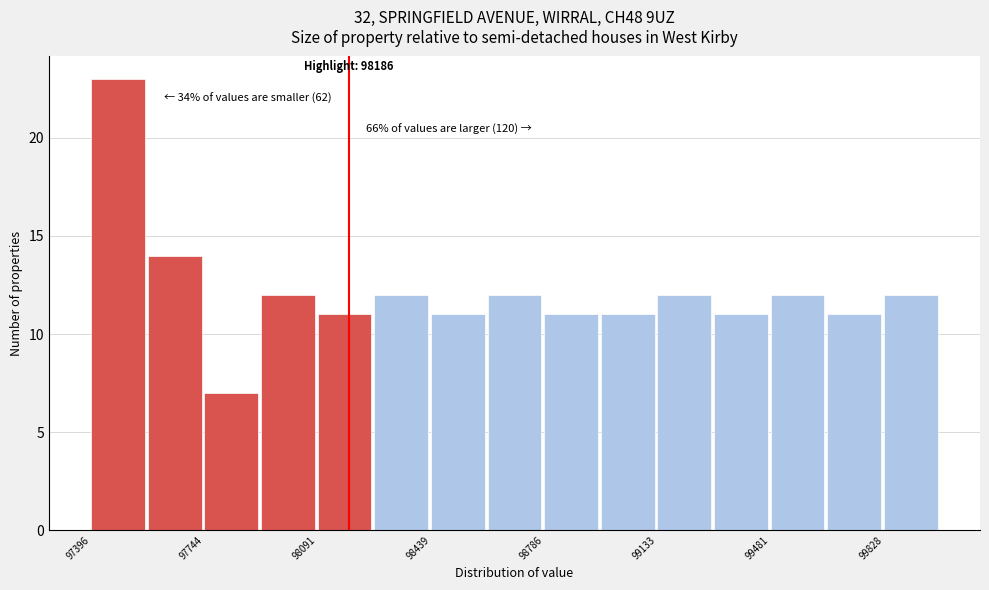

Around what value on the x-axis is the tallest bar? Give the approximate position of its centre, as read against the axis.

97500